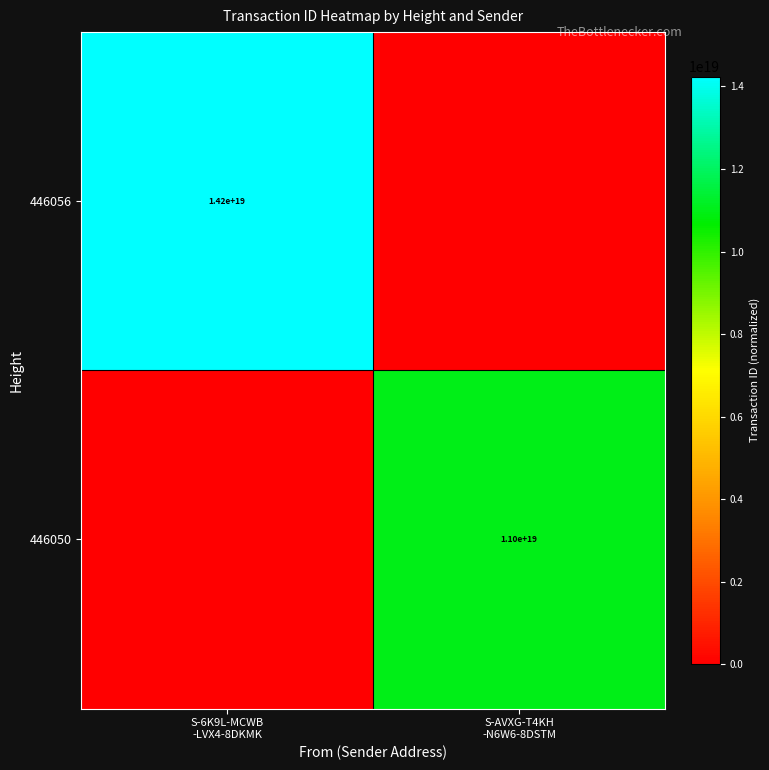

At how many categories does at least one series exceed 12814098278359574528?

1